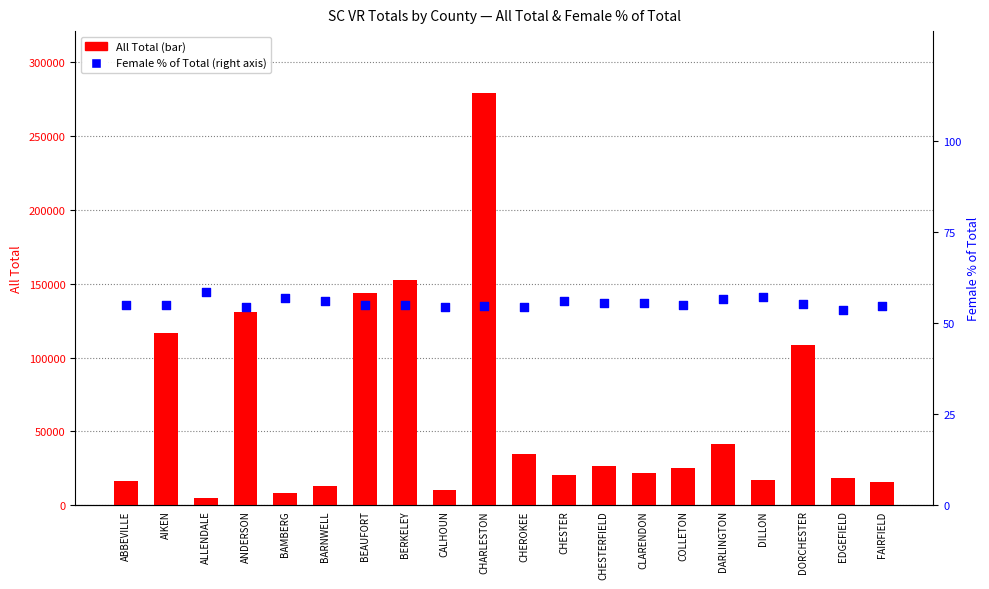

Which series has the widest spread of Y values?

All Total